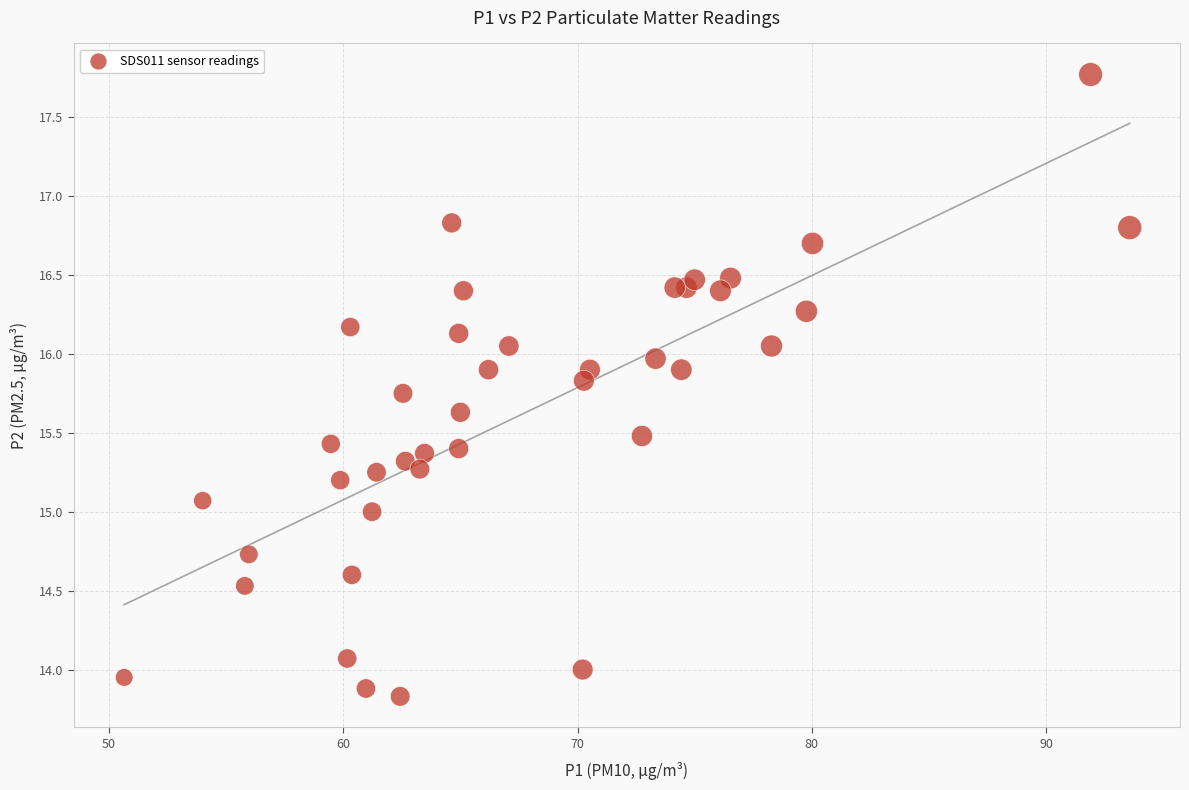

What is the range of X values (max minus min)?

42.9